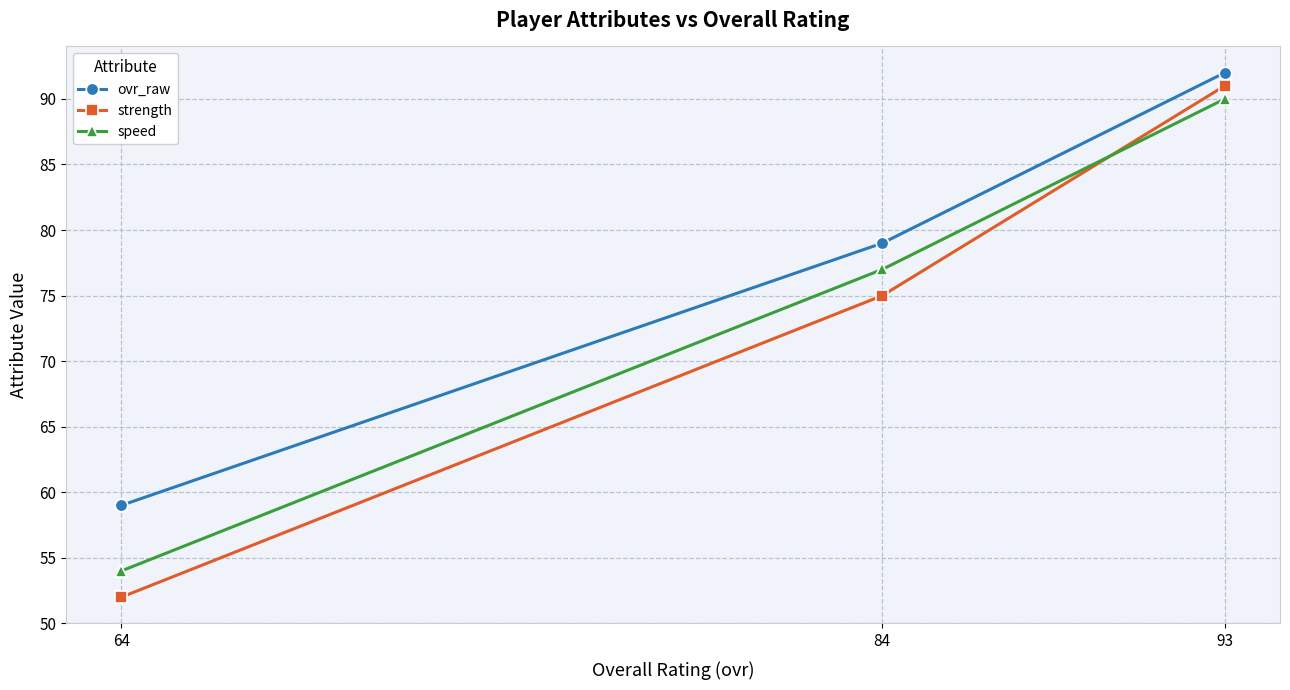

The value of speed at 93 is 90. True or false?

True